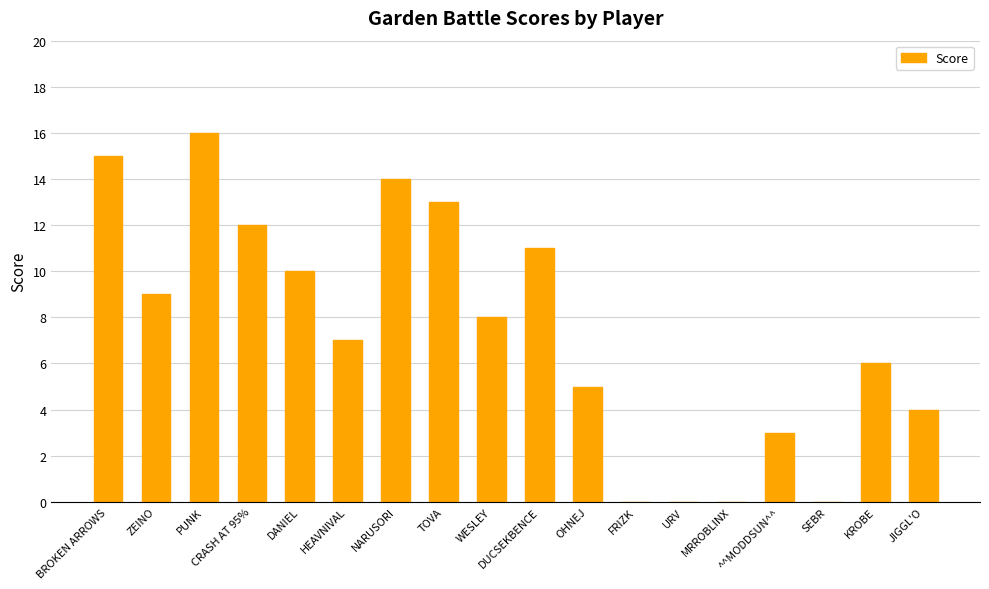

Is it true that the value at ZEINO is 4?

False